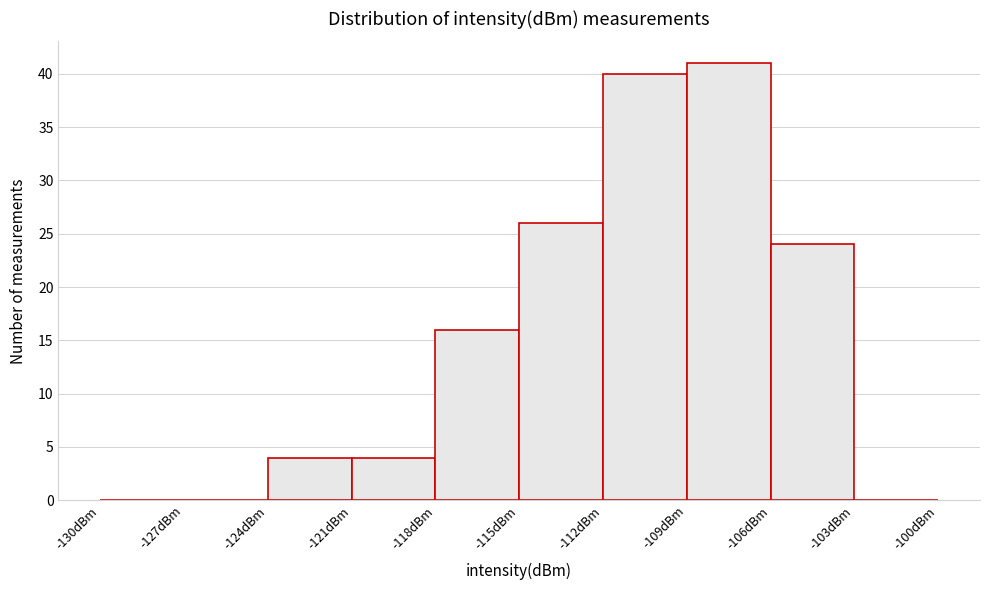

Which range on the x-axis has the tallest bar?

-109 to -106